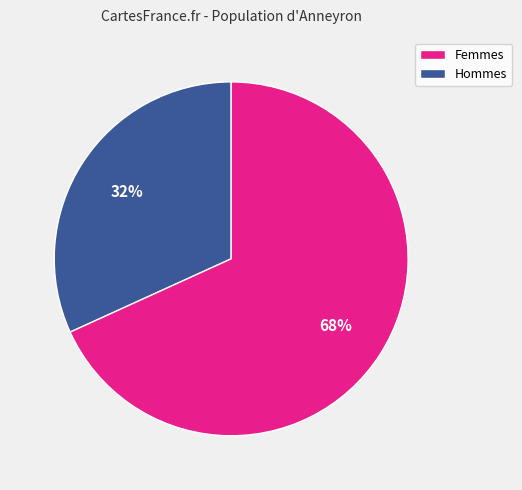

Is there any slice that represents more than half of the pie?

Yes